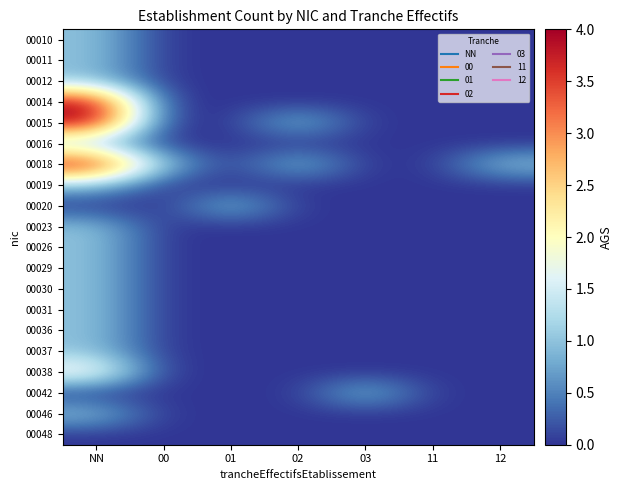

At which category is the sum across all series the highest?

NN